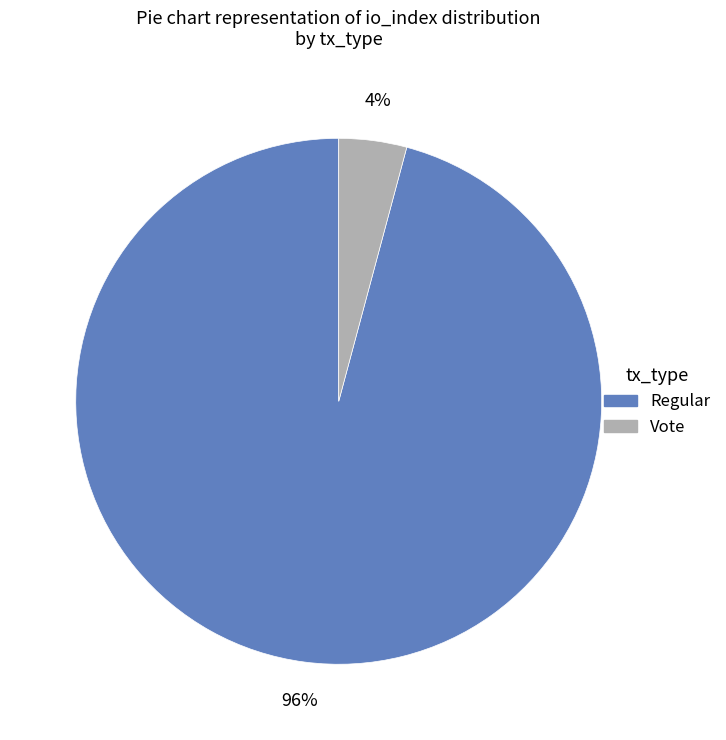

Rank the categories by value from lowest to highest.

Vote, Regular